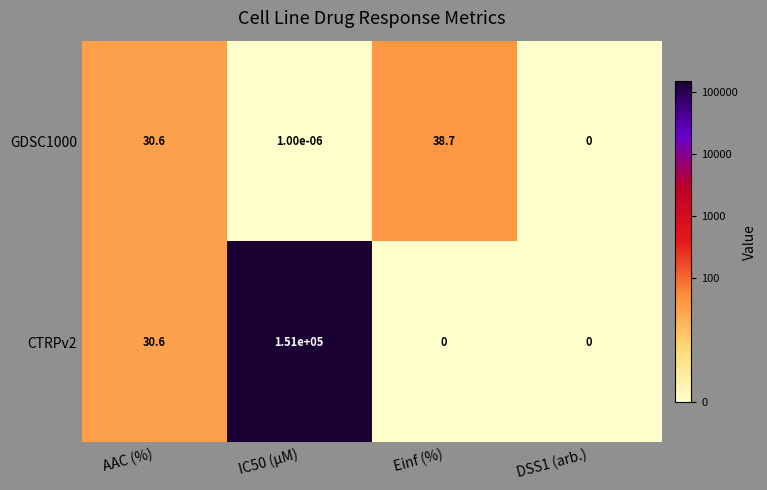

Is it true that CTRPv2 equals 268489.3 at IC50 (µM)?

False